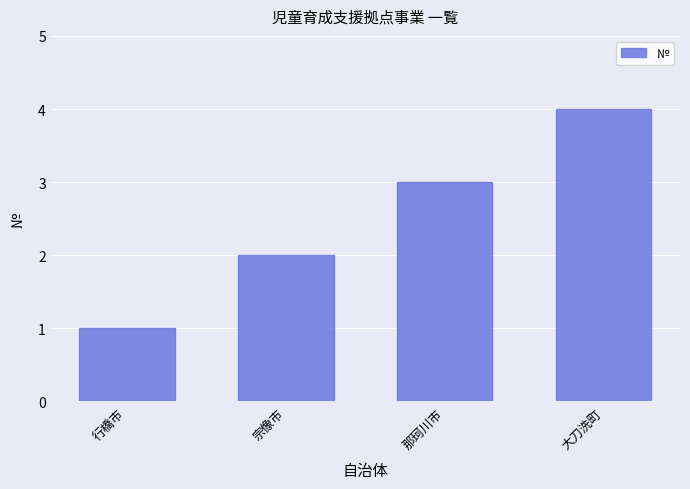

What is the sum of all values?

10